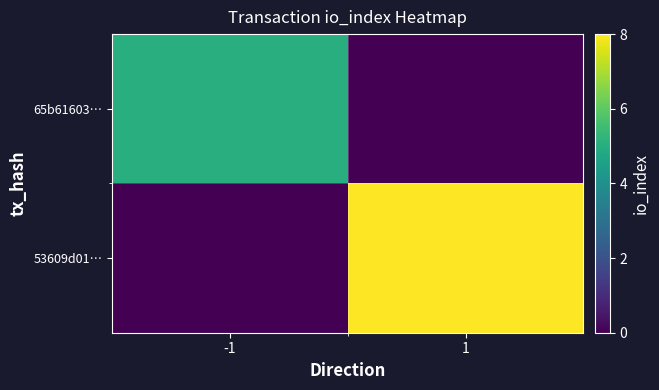

Count the number of categories in the chart.

2